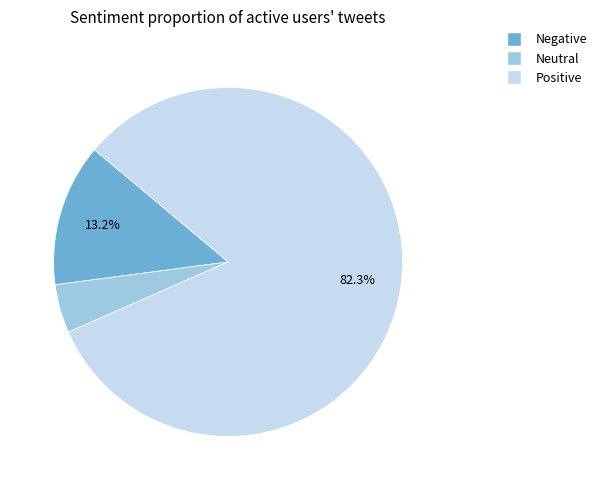

Does any single category account for the majority?

Yes